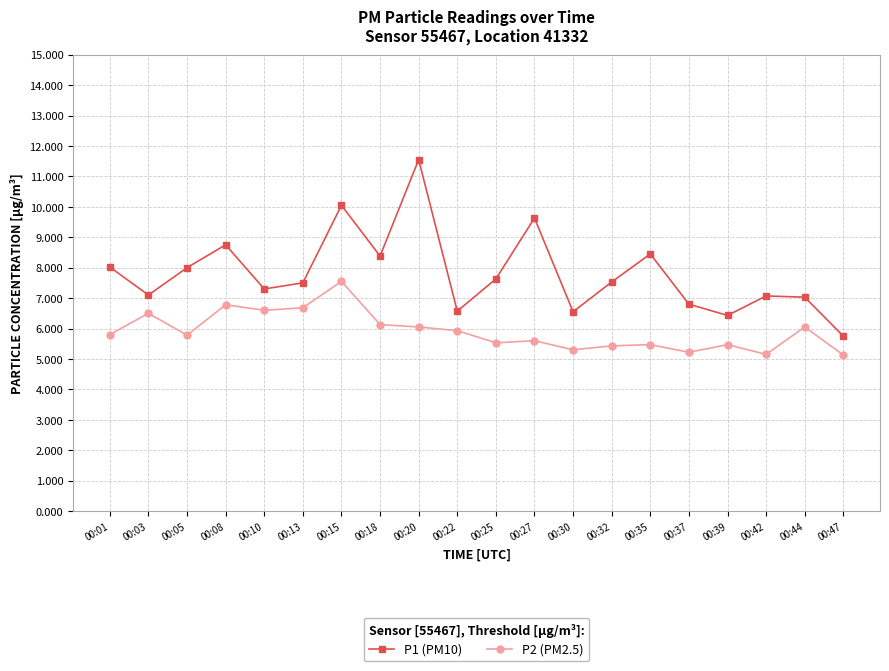

What is the difference between the highest and lowest values at 00:44?

1.0